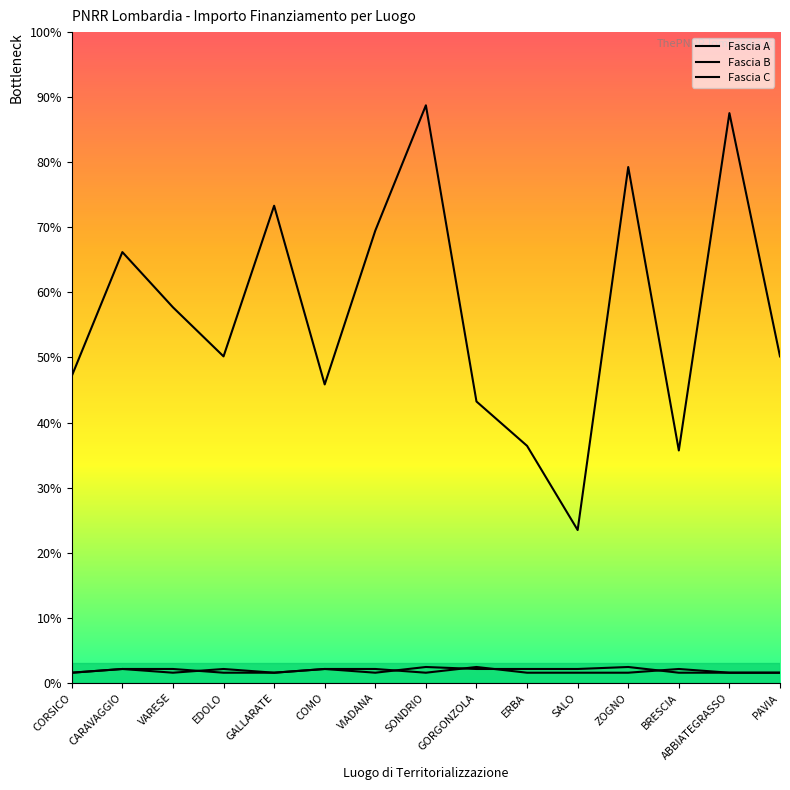

Which category has the highest value across all series?

SONDRIO